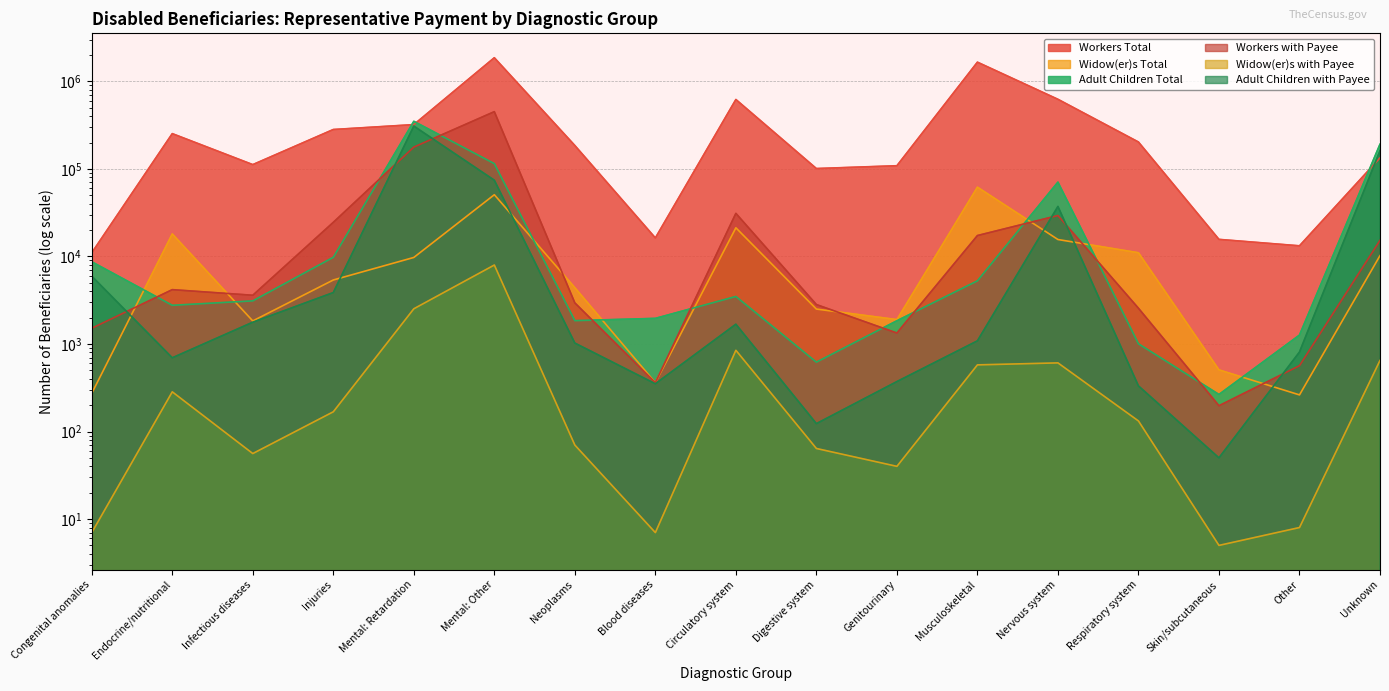

The value of Widow(er)s with Payee at Respiratory system is 132. True or false?

True